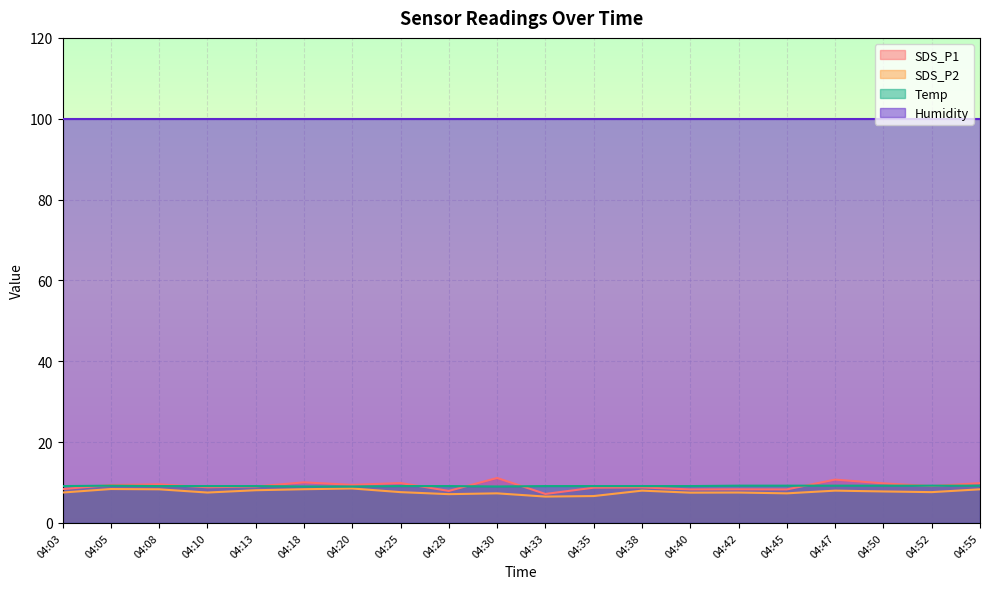

True or false: Temp and Humidity intersect in this chart.

False